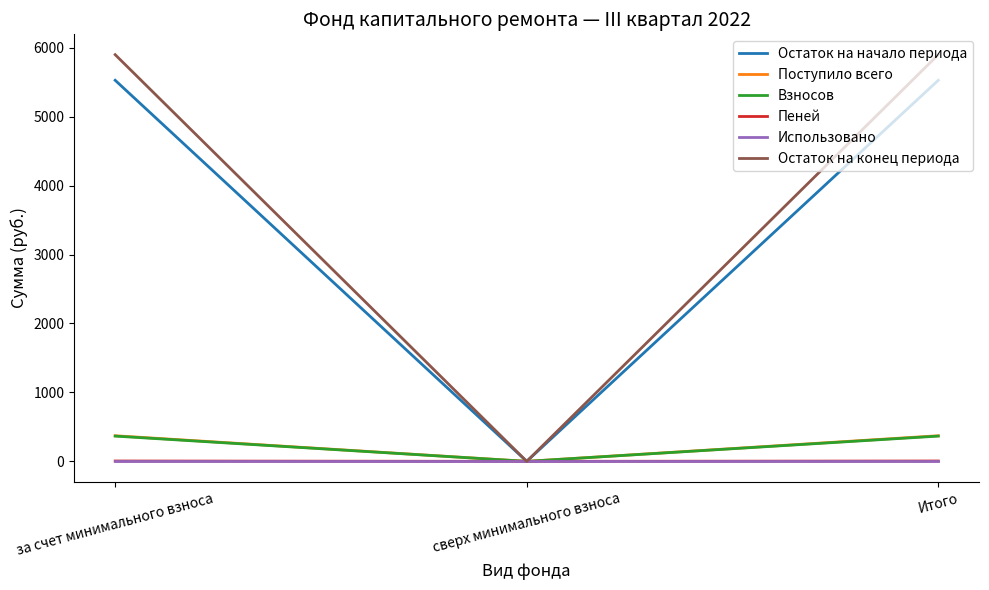

The value of Использовано at сверх минимального взноса is 0.0. True or false?

True